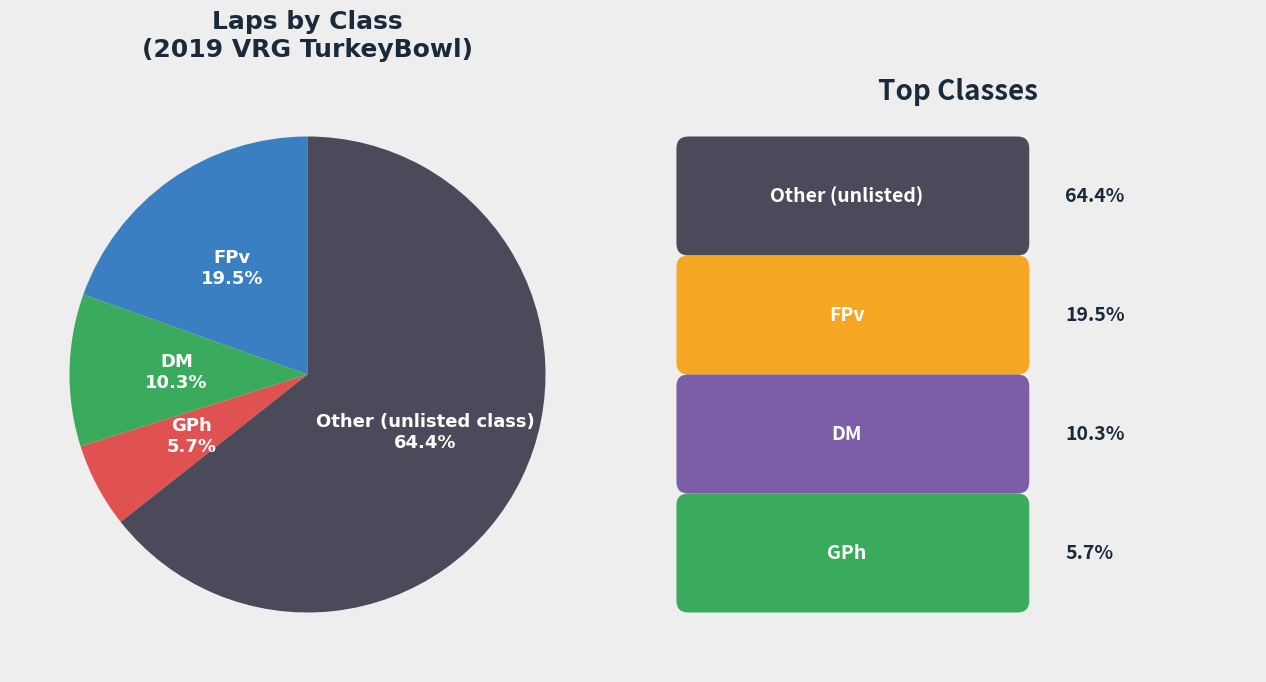

Is there a majority slice in this chart?

Yes